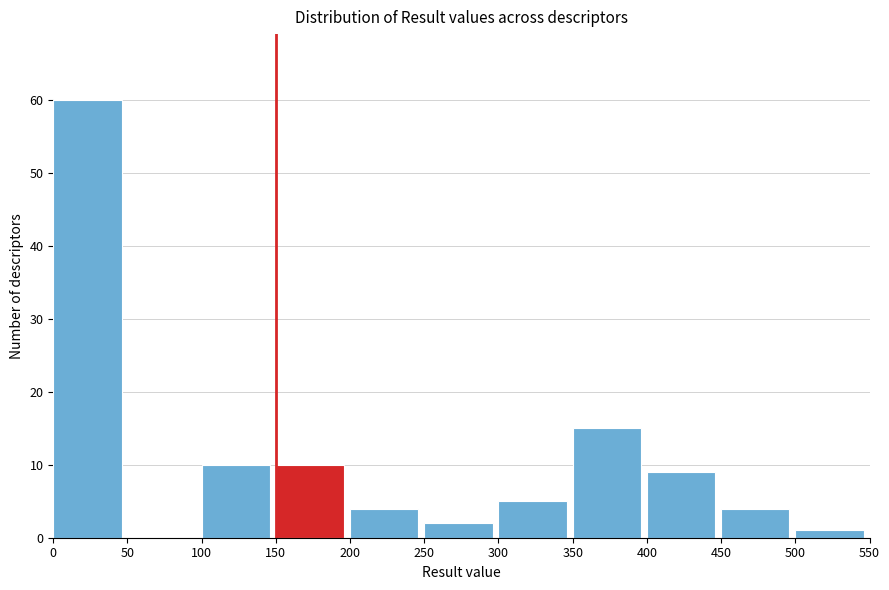

Reading left to right, list every bar in this chart as the range it spans on the x-axis followed by its height. The values are not printed on the chart, so give them approximately, as read against the axis.

0 to 50: 60
50 to 100: 0
100 to 150: 10
150 to 200: 10
200 to 250: 4
250 to 300: 2
300 to 350: 5
350 to 400: 15
400 to 450: 9
450 to 500: 4
500 to 550: 1